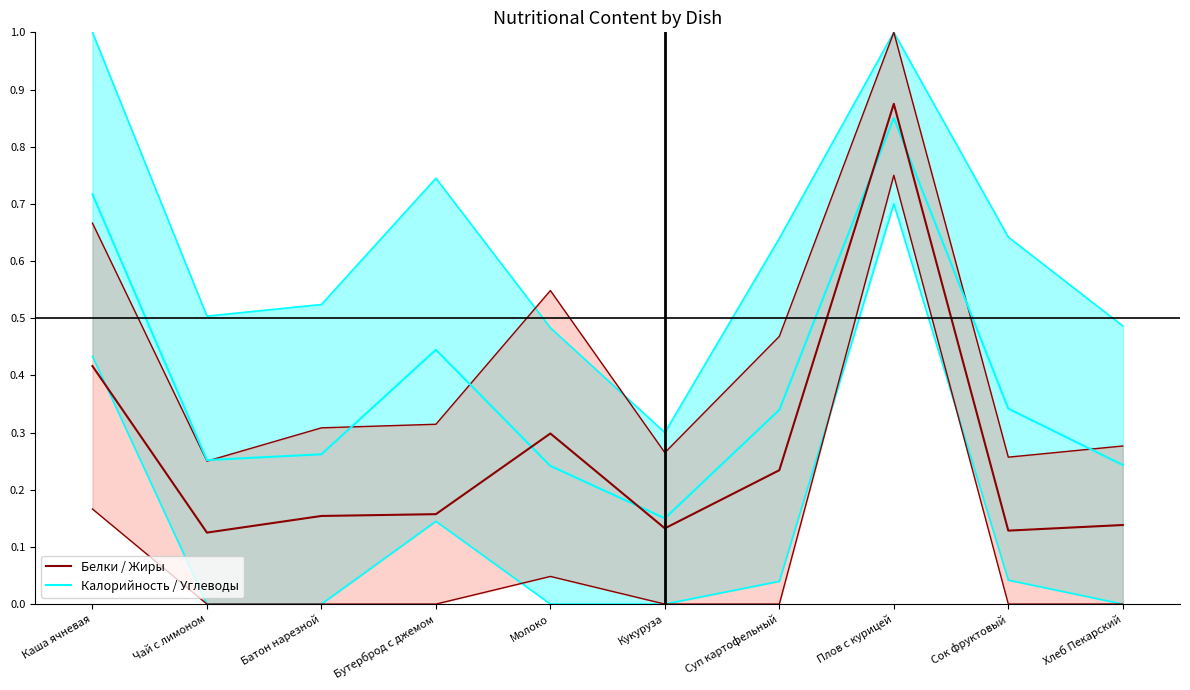

In Белки / Жиры (верх), how many points are higher than both neighbors (excluding endpoints)?

2